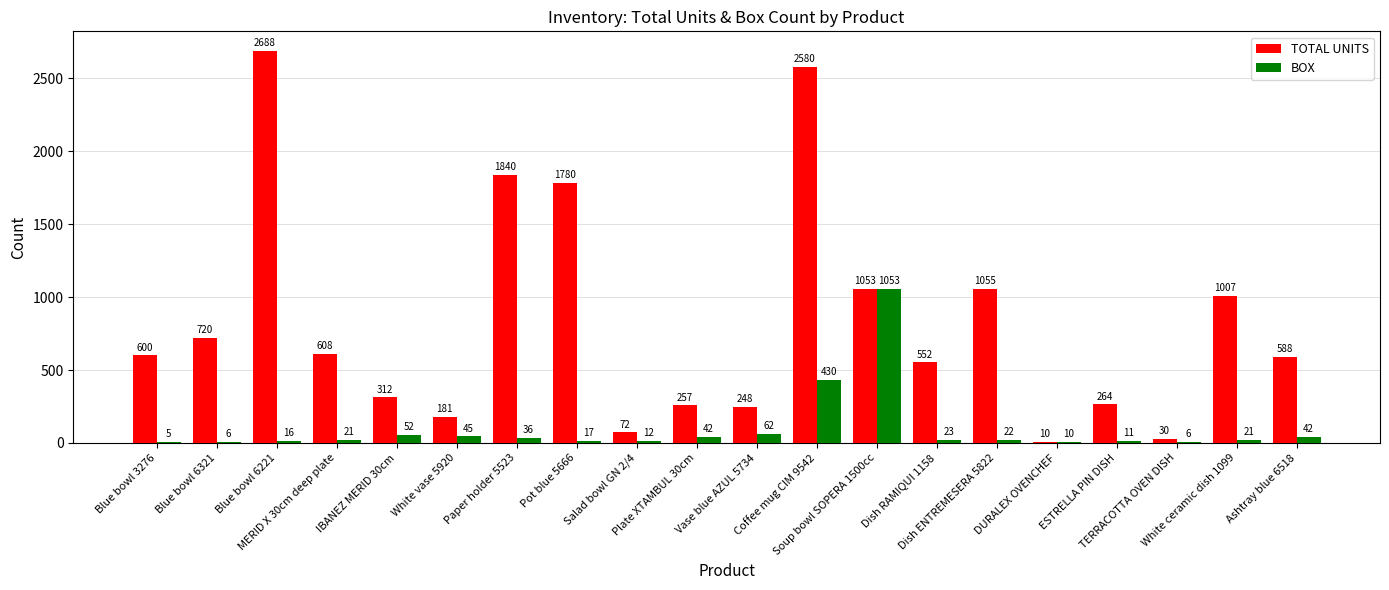

What is the sum of all BOX values?

1932